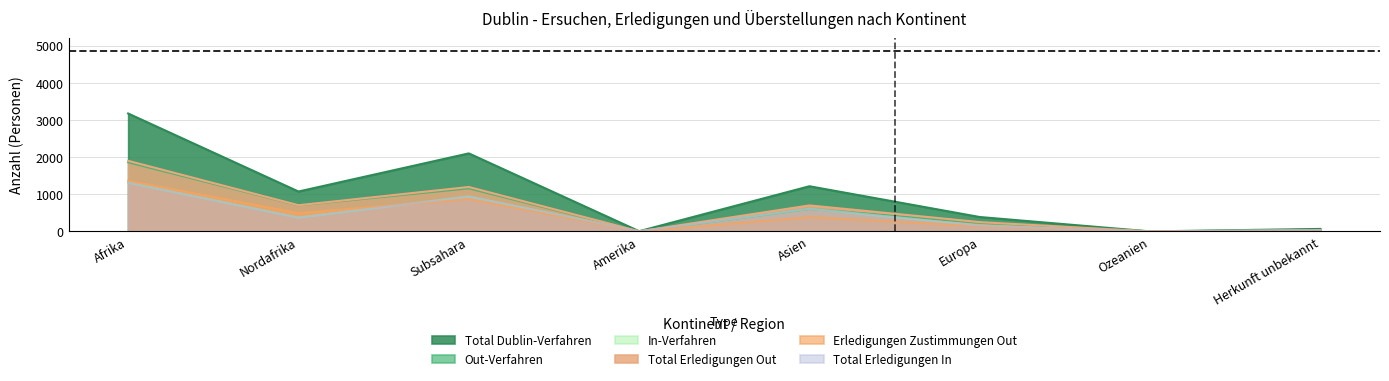

Reading left to right, transcribe all the data shown in this chart.

Total Dublin-Verfahren: 3172	1073	2099	5	1215	387	0	67
Out-Verfahren: 1860	701	1159	2	605	231	0	33
In-Verfahren: 1312	372	940	3	610	156	0	34
Total Erledigungen Out: 1899	704	1195	1	699	250	0	29
Erledigungen Zustimmungen Out: 1362	494	868	1	381	142	0	14
Total Erledigungen In: 1312	372	940	3	610	155	0	34